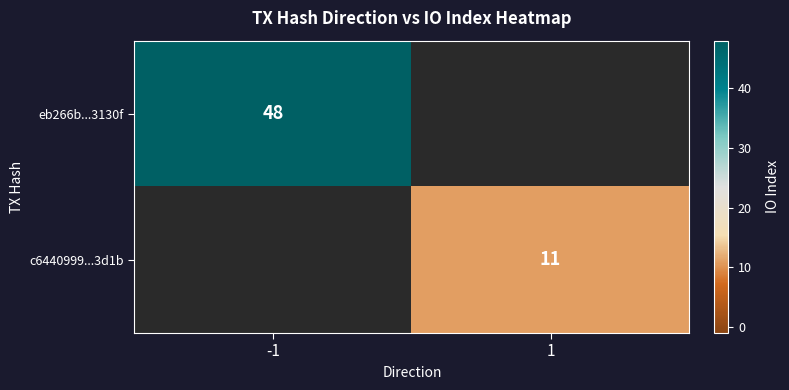

Between 1 and -1, which is larger?

-1